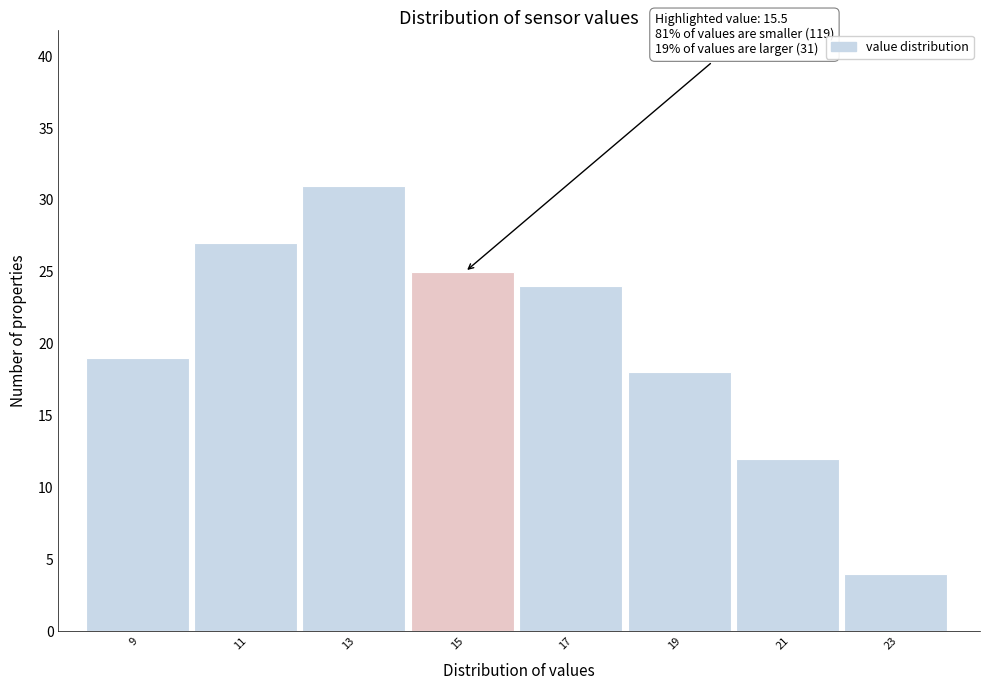

Reading left to right, what are all the values shown in this chart?

9=19	11=27	13=31	15=25	17=24	19=18	21=12	23=4